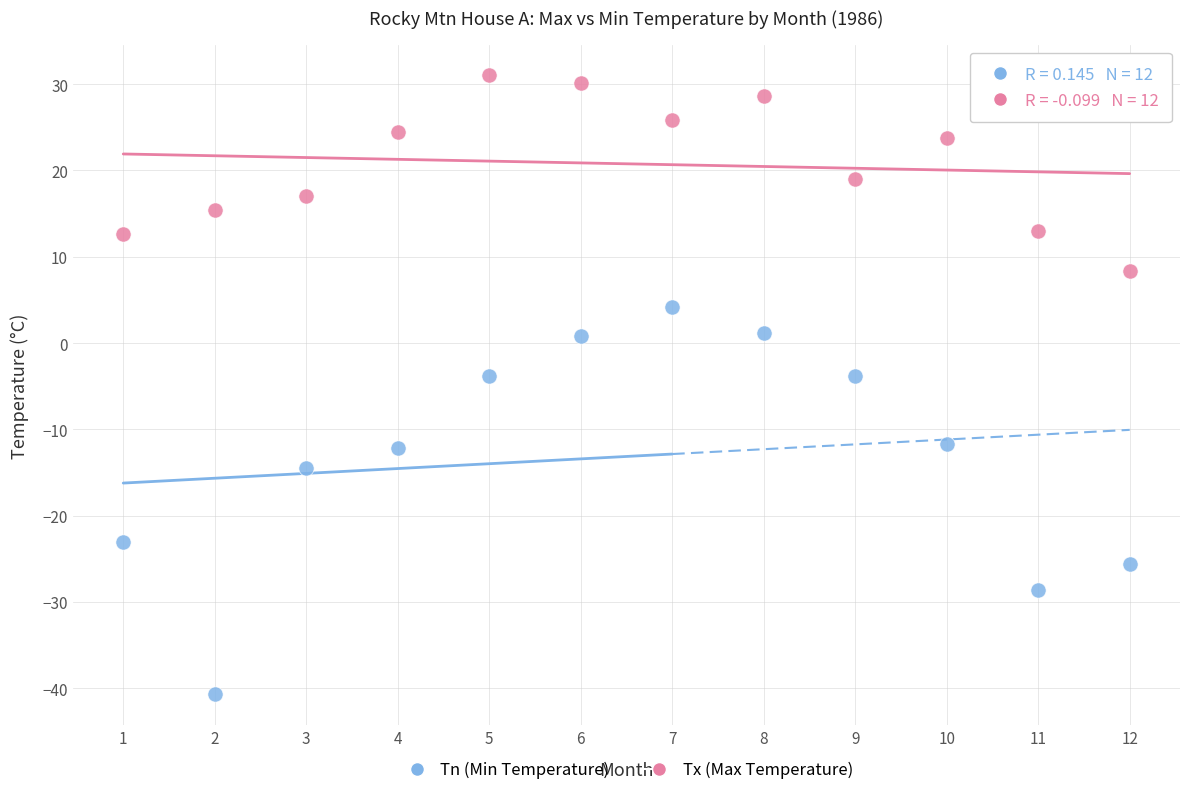

Which series reaches the minimum Y coordinate?

Tn (Min Temperature)